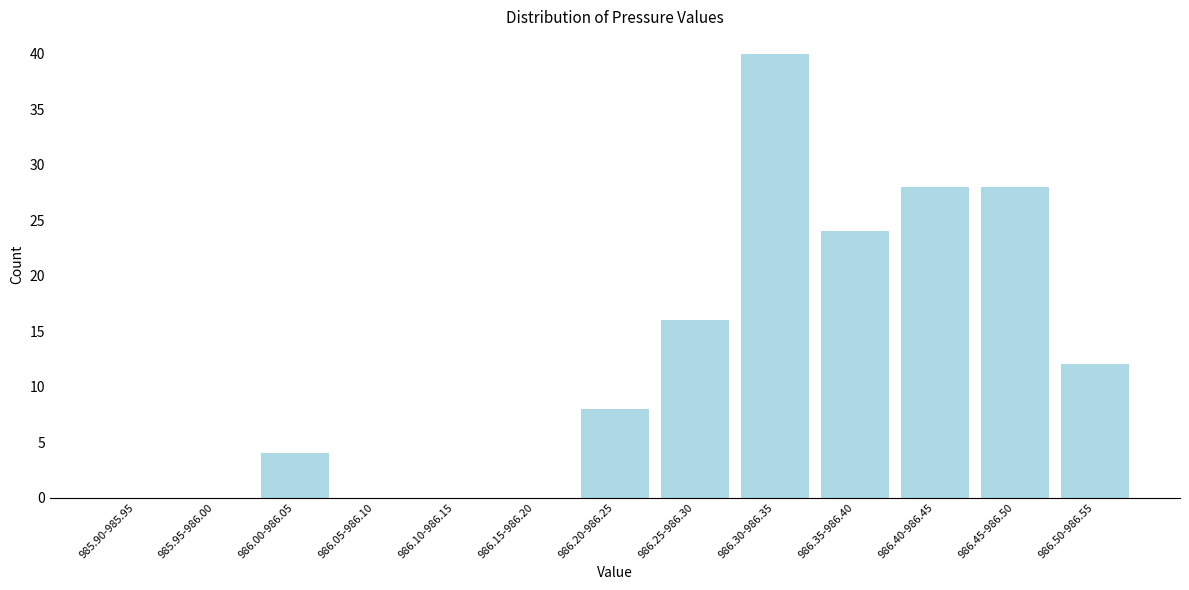

Reading left to right, extract all data points from this chart.

985.90-985.95=0	985.95-986.00=0	986.00-986.05=4	986.05-986.10=0	986.10-986.15=0	986.15-986.20=0	986.20-986.25=8	986.25-986.30=16	986.30-986.35=40	986.35-986.40=24	986.40-986.45=28	986.45-986.50=28	986.50-986.55=12